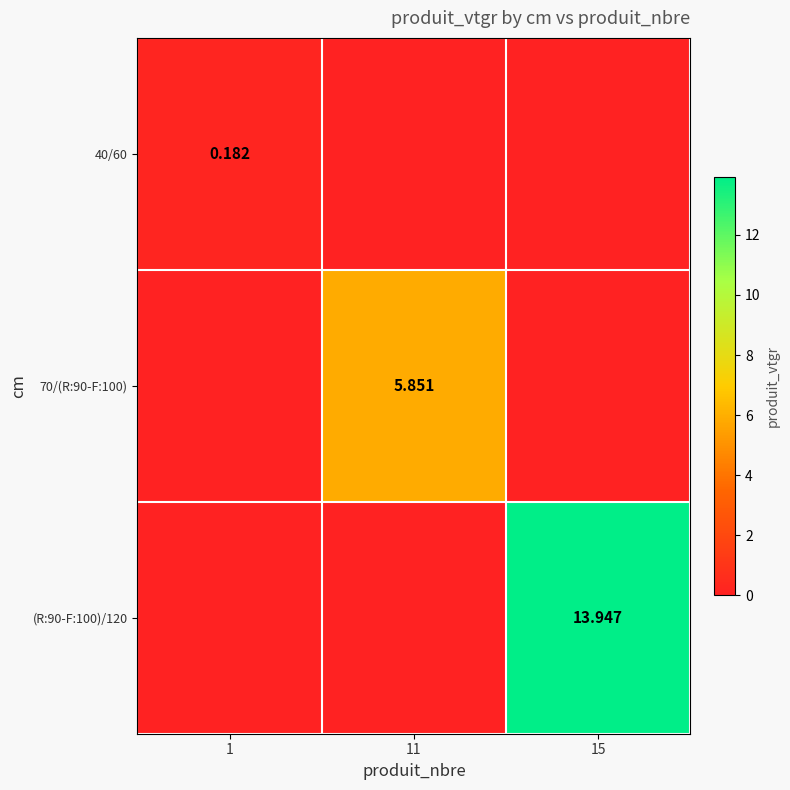

What is the difference between the maximum and minimum values in the 70/(R:90-F:100) series?

5.9